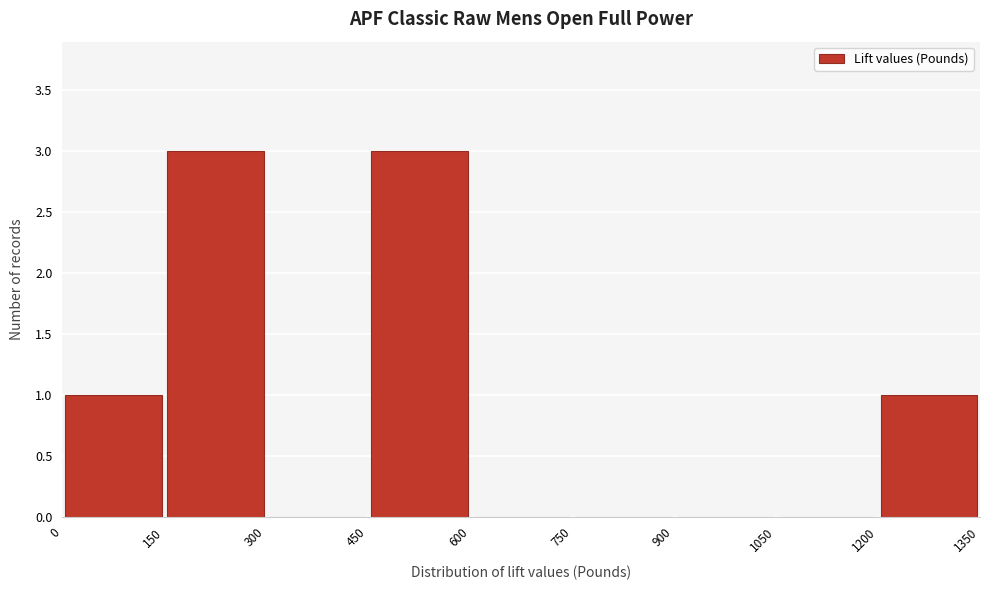

Reading left to right, transcribe this chart: for each bar, give the range it covers on the x-axis and its height. The values are not printed on the chart, so give them approximately, as read against the axis.

0 to 150: 1
150 to 300: 3
300 to 450: 0
450 to 600: 3
600 to 750: 0
750 to 900: 0
900 to 1050: 0
1050 to 1200: 0
1200 to 1350: 1